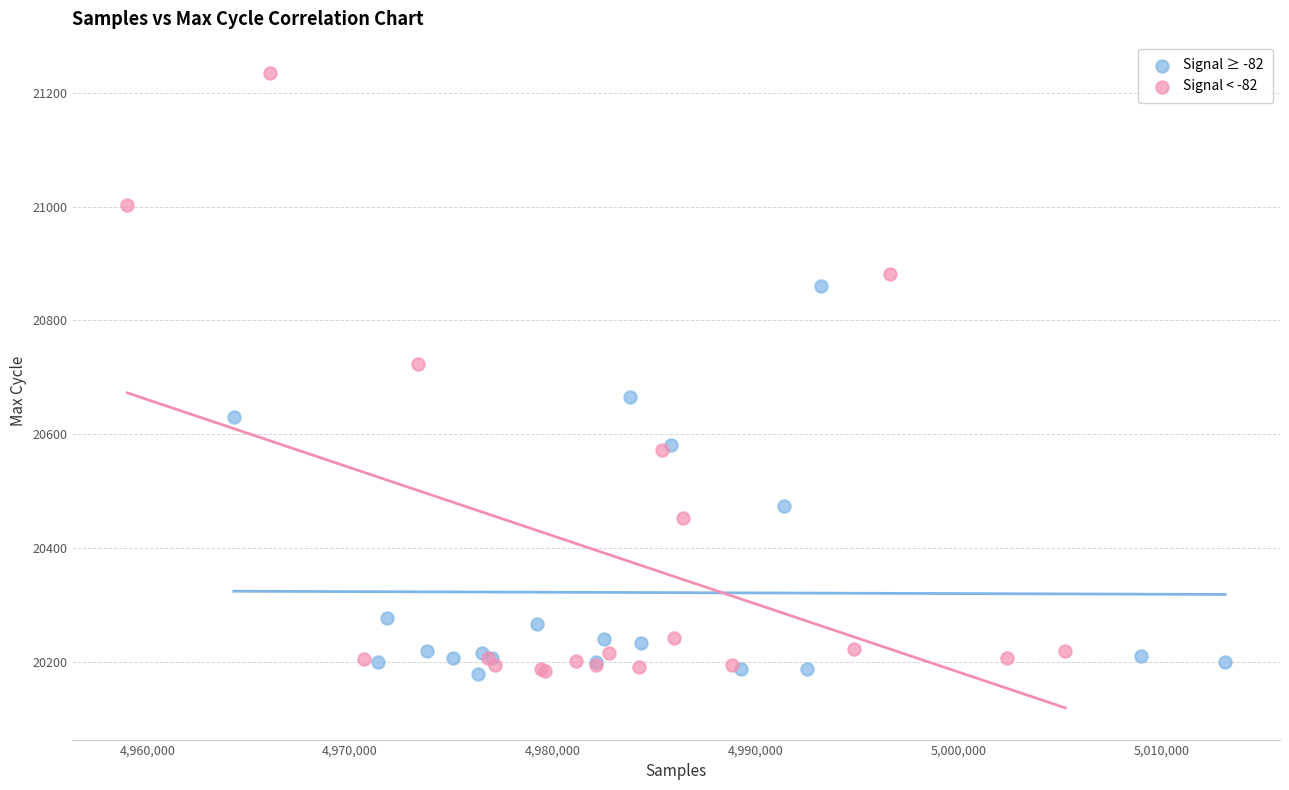

Which series has the widest spread of Y values?

Signal < -82